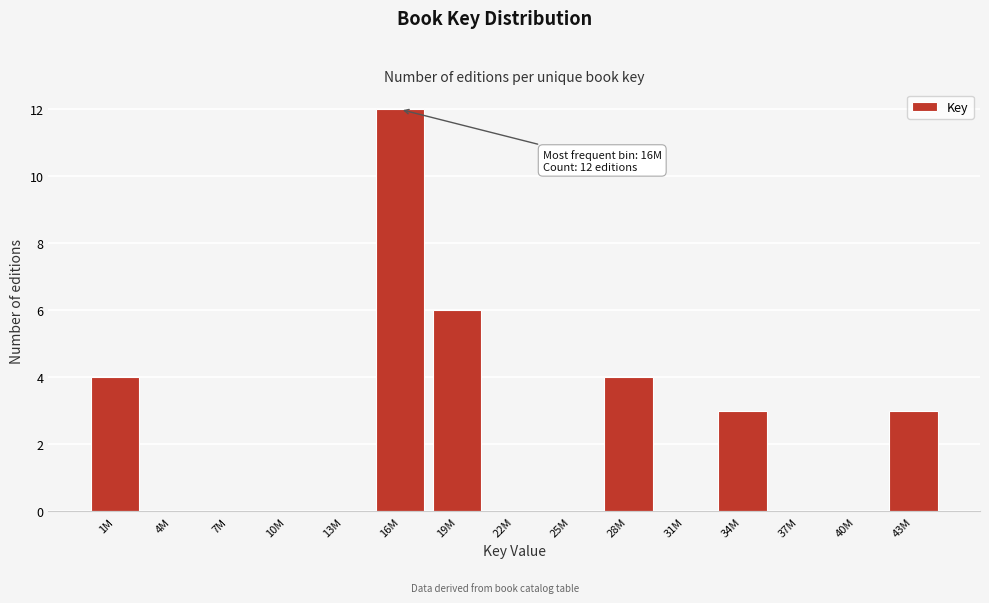

Reading left to right, what are all the values shown in this chart?

1M=4	4M=0	7M=0	10M=0	13M=0	16M=12	19M=6	22M=0	25M=0	28M=4	31M=0	34M=3	37M=0	40M=0	43M=3